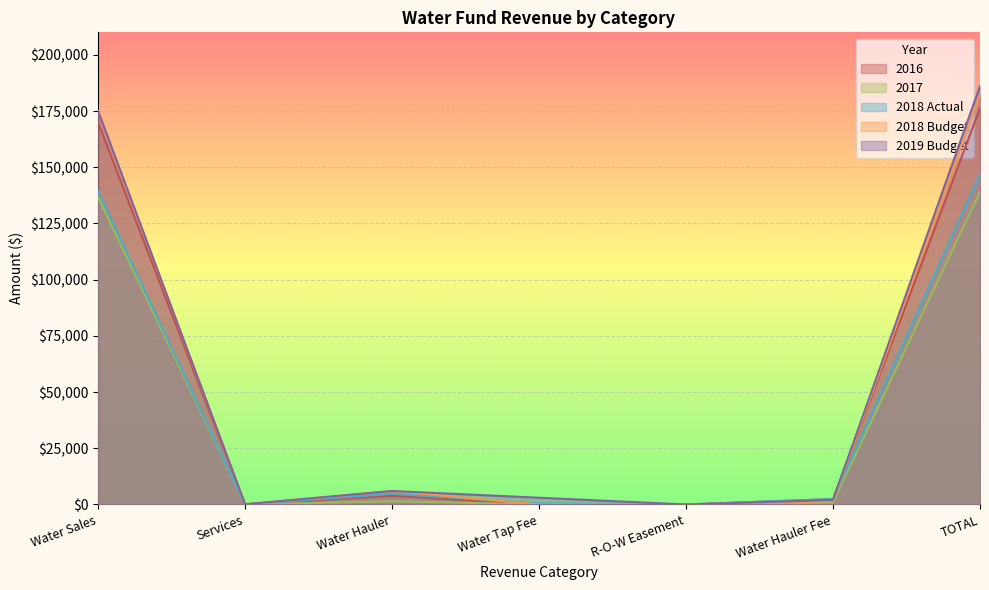

How many lines are shown in the chart?

5